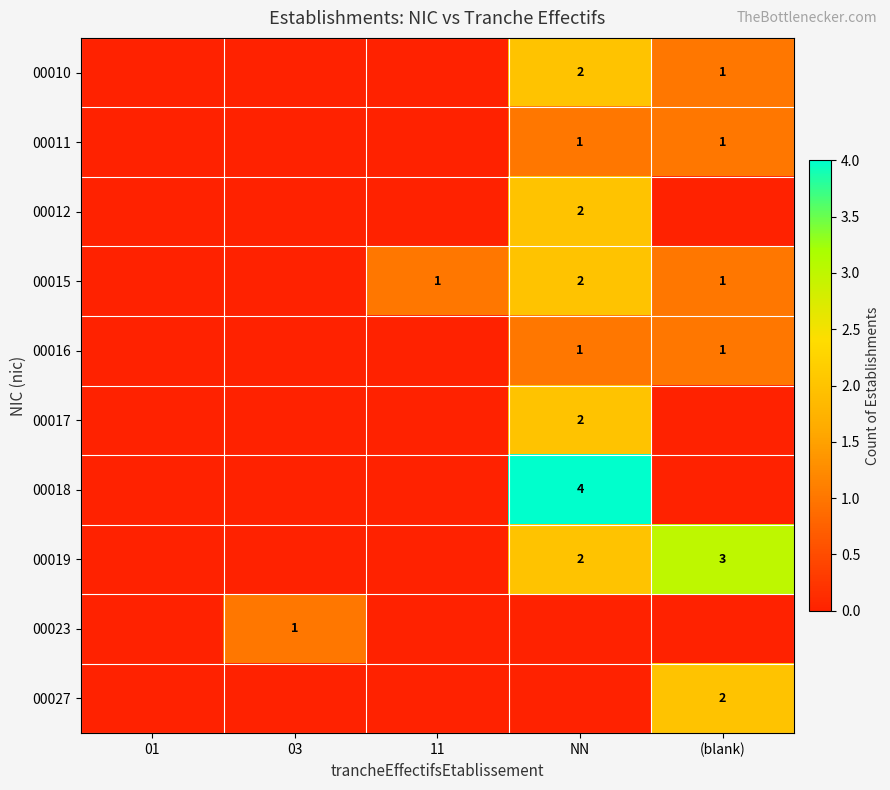

The value of 00015 at (blank) is 2. True or false?

False